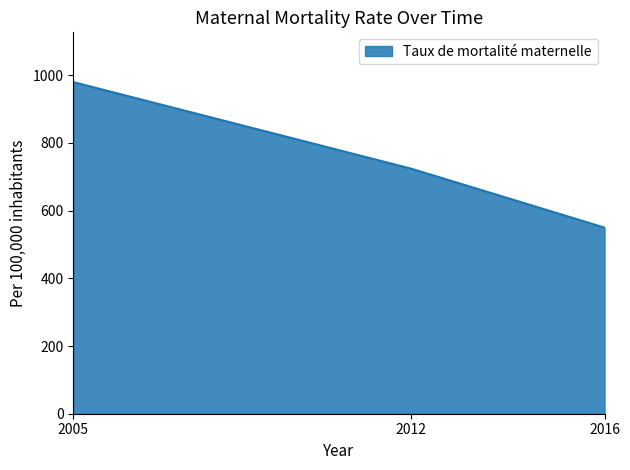

What is the approximate value at 2005, to the nearest 5?

980